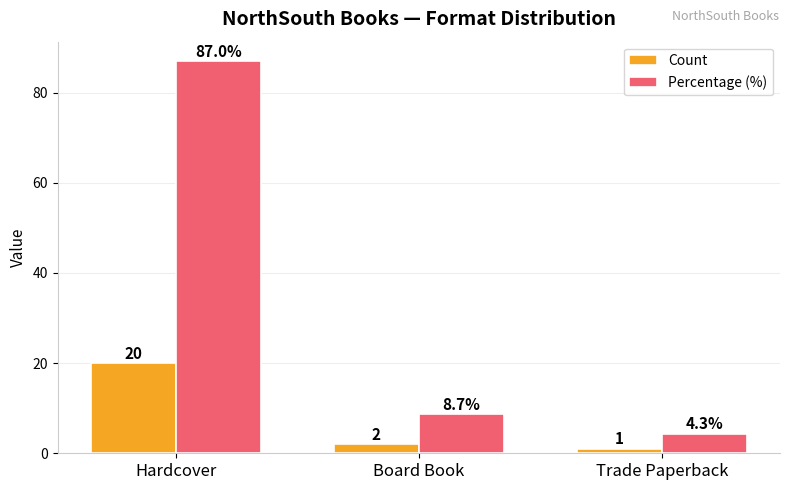

Which series changed the most between Hardcover and Trade Paperback?

Percentage (%)